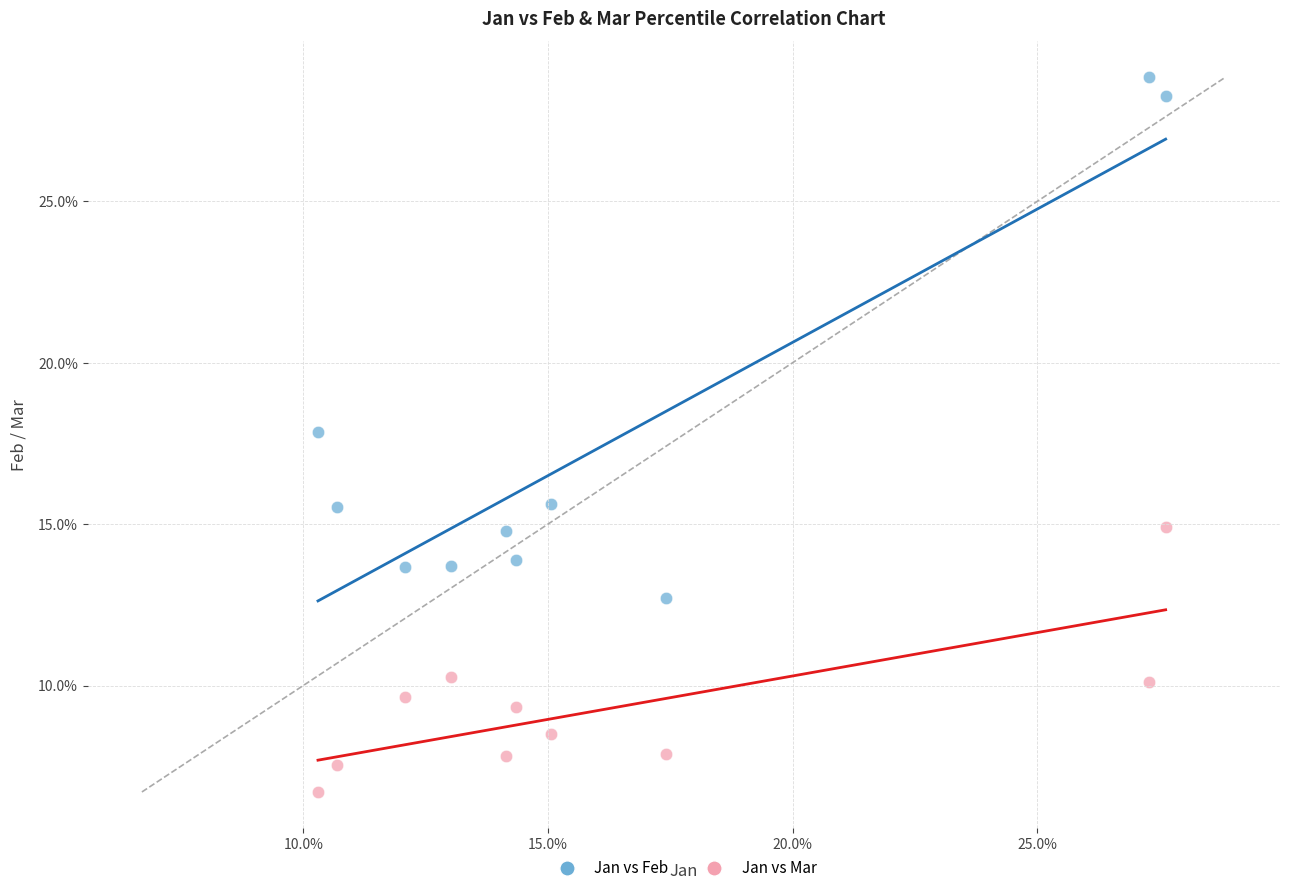

Which series has the widest spread of Y values?

Jan vs Feb